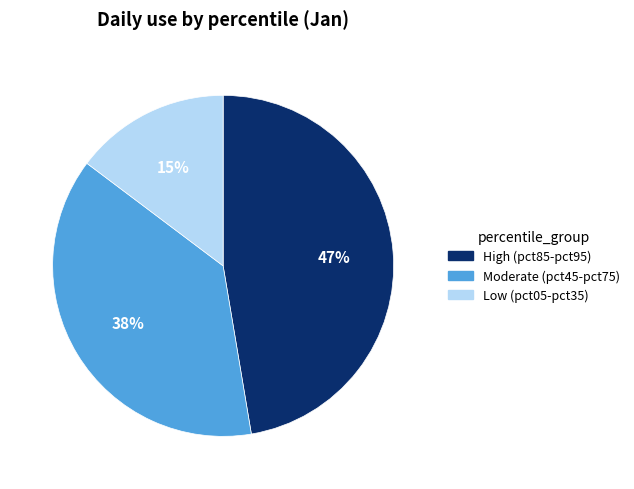

Does any single category account for the majority?

No